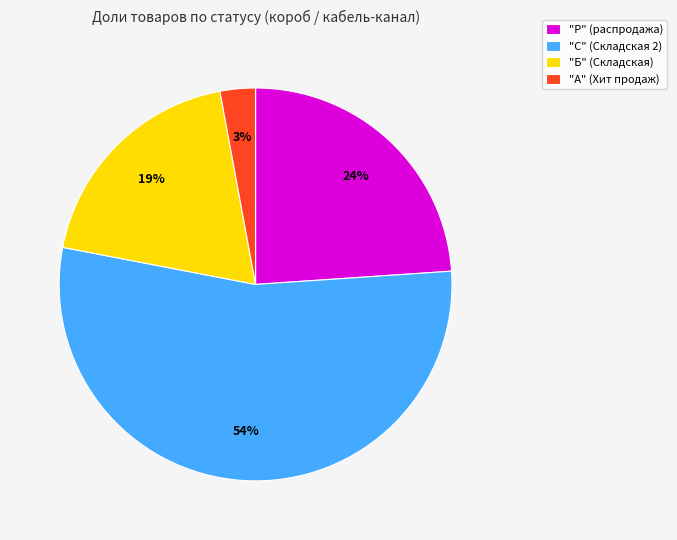

Count the number of slices in the pie.

4